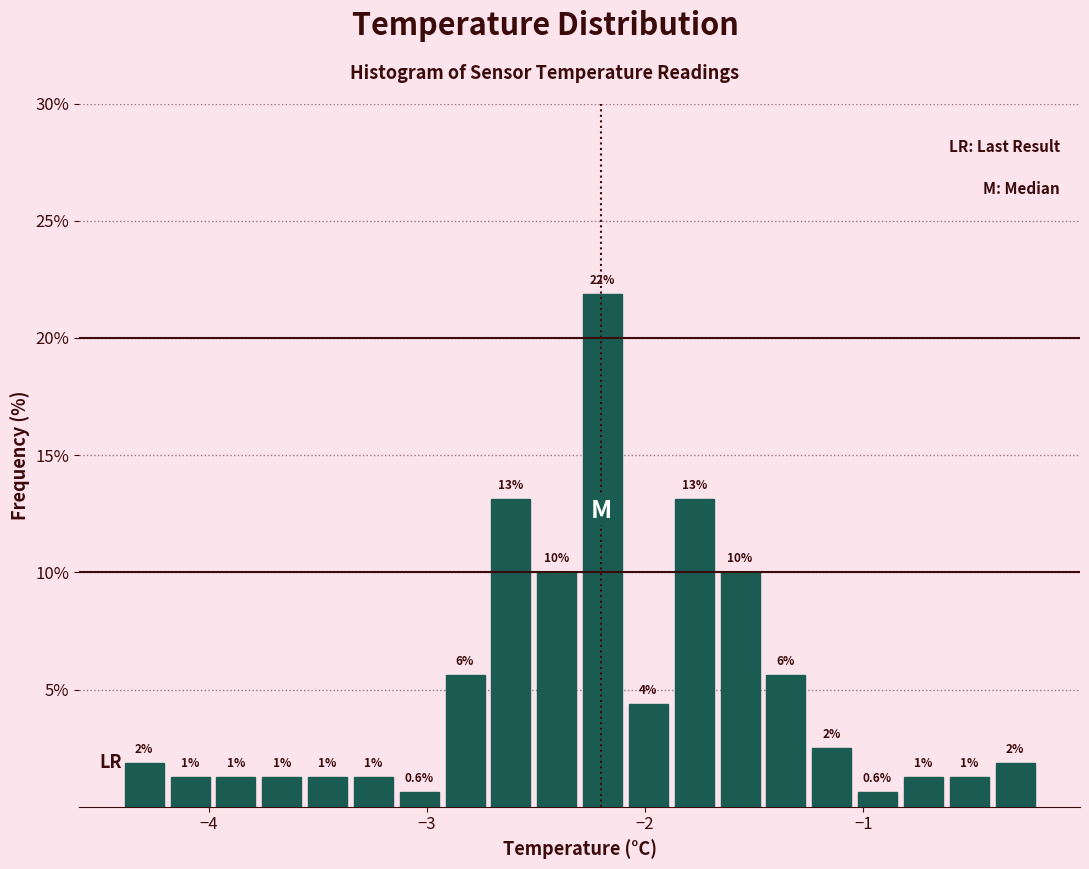

Read against the x-axis, roughly where is the centre of the tallest bar?

-2.2